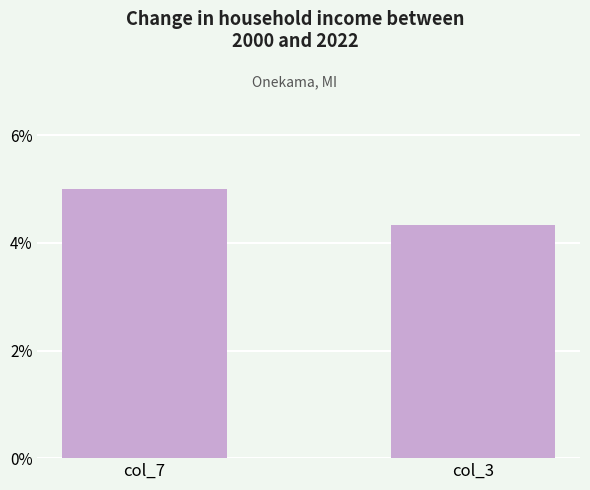

Reading right to left, transcribe all the data shown in this chart.

col_3=4.3	col_7=5.0